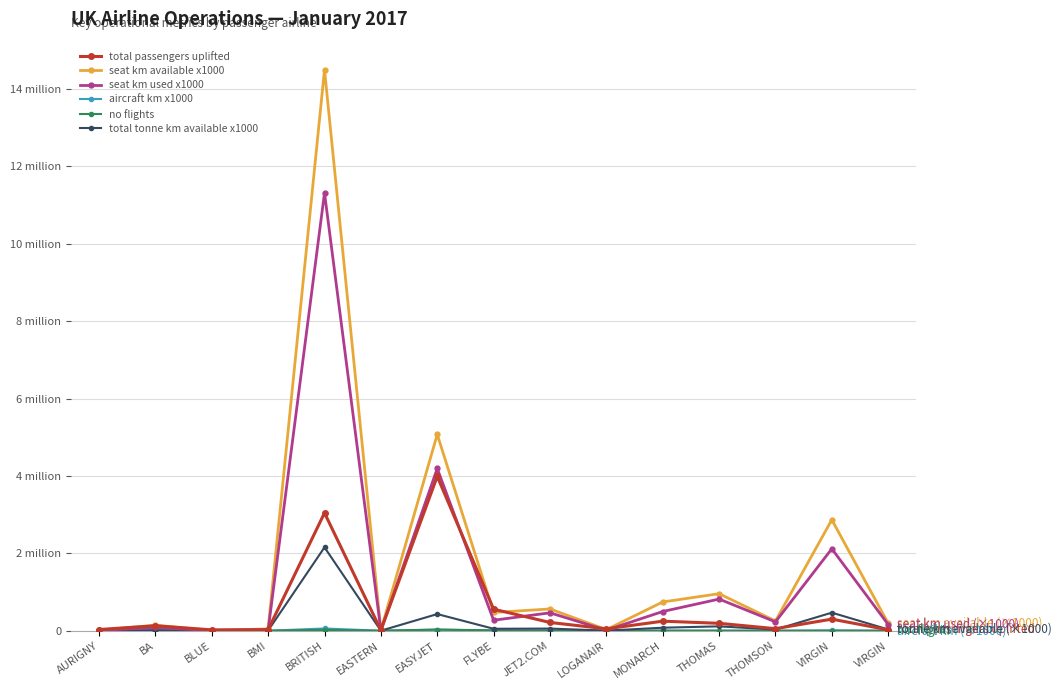

True or false: seat km used x1000 and aircraft km x1000 intersect in this chart.

False